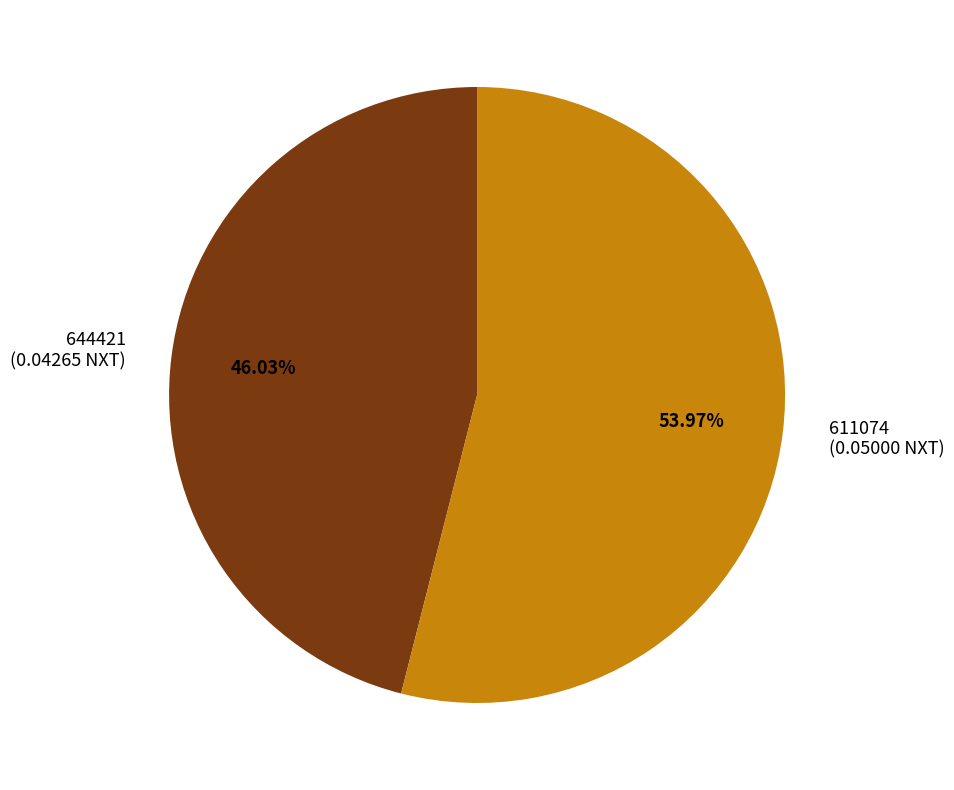

Rank the categories by value from lowest to highest.

644421, 611074